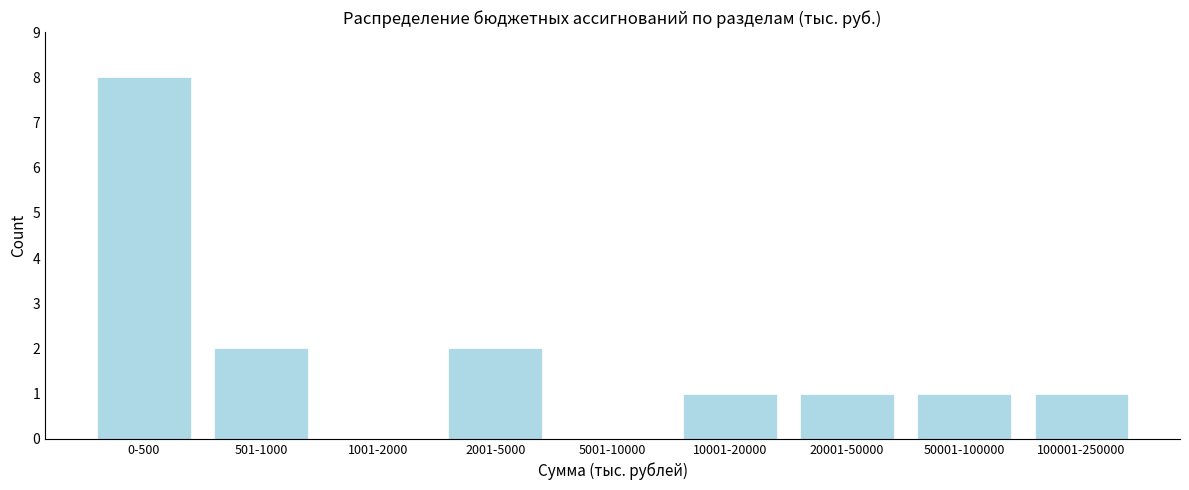

Reading right to left, extract all data points from this chart.

100001-250000=1	50001-100000=1	20001-50000=1	10001-20000=1	5001-10000=0	2001-5000=2	1001-2000=0	501-1000=2	0-500=8